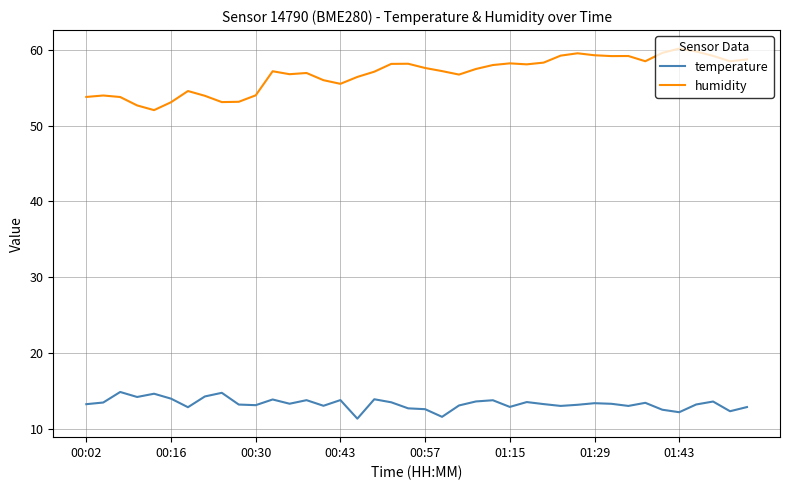

Rank the series by their maximum value, from lowest to highest.

temperature, humidity